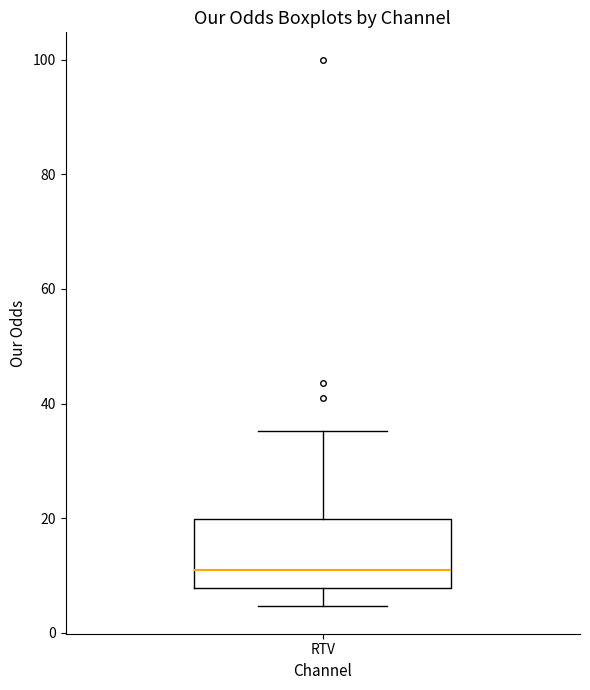

Where does the lower whisker of the box for RTV end on the y-axis? The values are not printed on the chart, so give them approximately, as read against the axis.

4